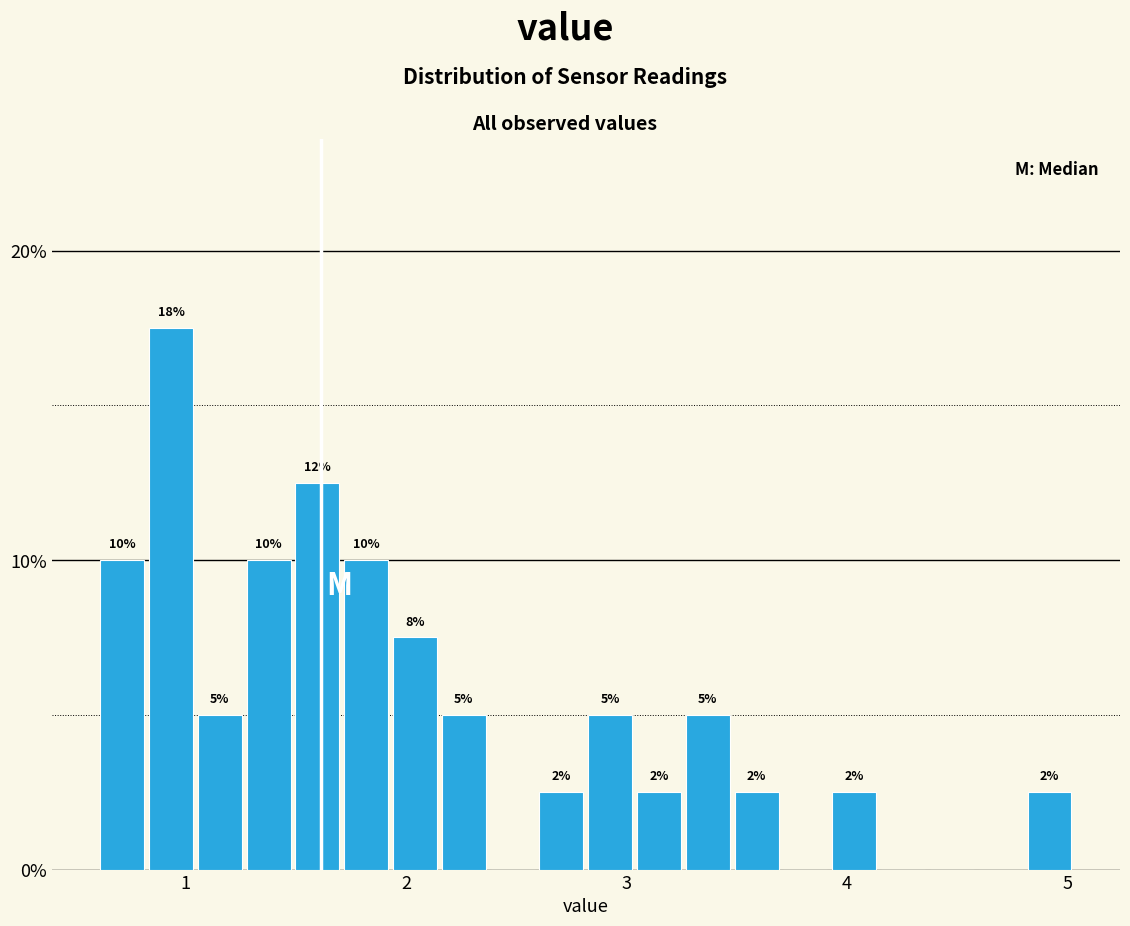

Read against the x-axis, roughly where is the centre of the tallest bar?

0.9